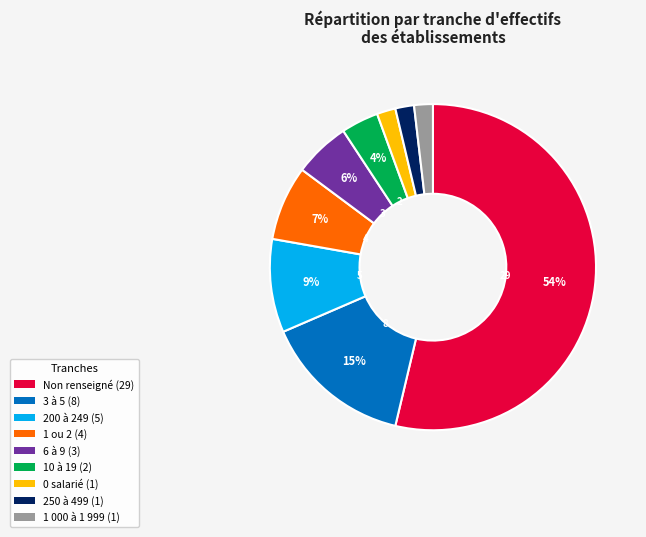

To the nearest percent, what is the average slice percentage?

11%